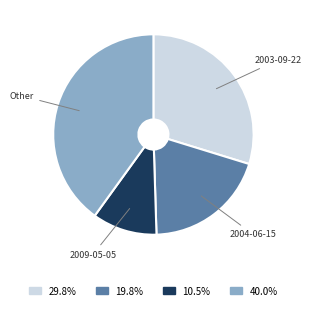

How many segments does this pie chart have?

4